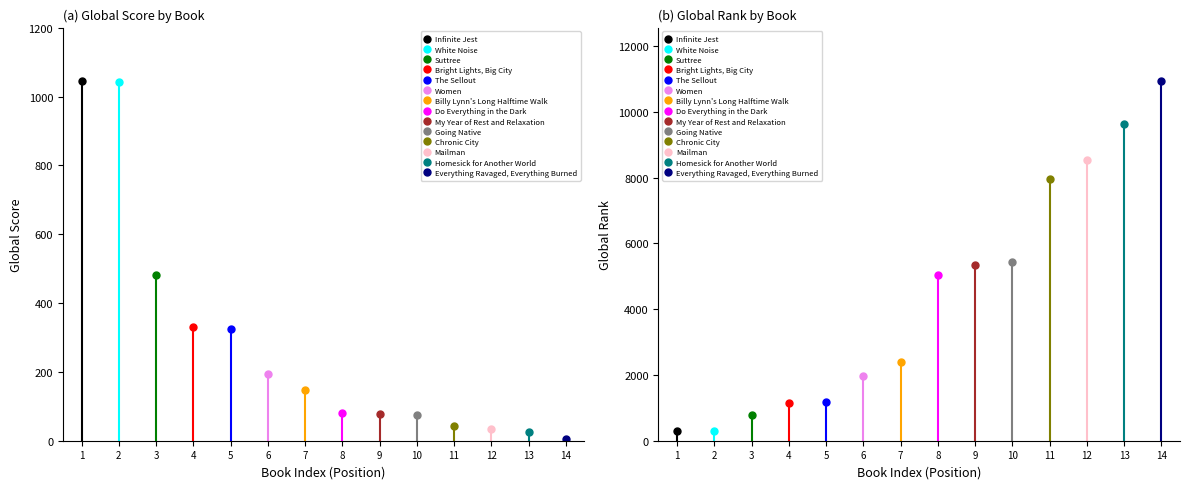

List the series in order of their peak value, lowest first.

Global Score, Global Rank